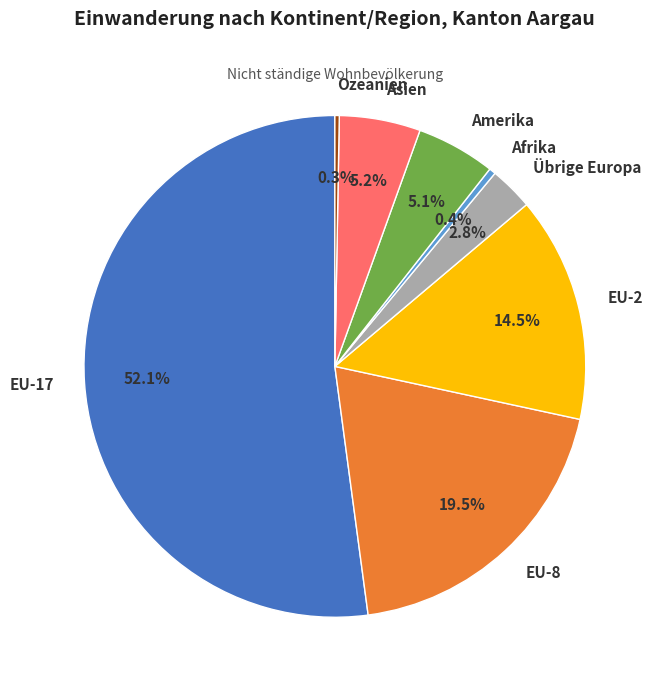

The EU-17 slice represents 65% of the pie. True or false?

False